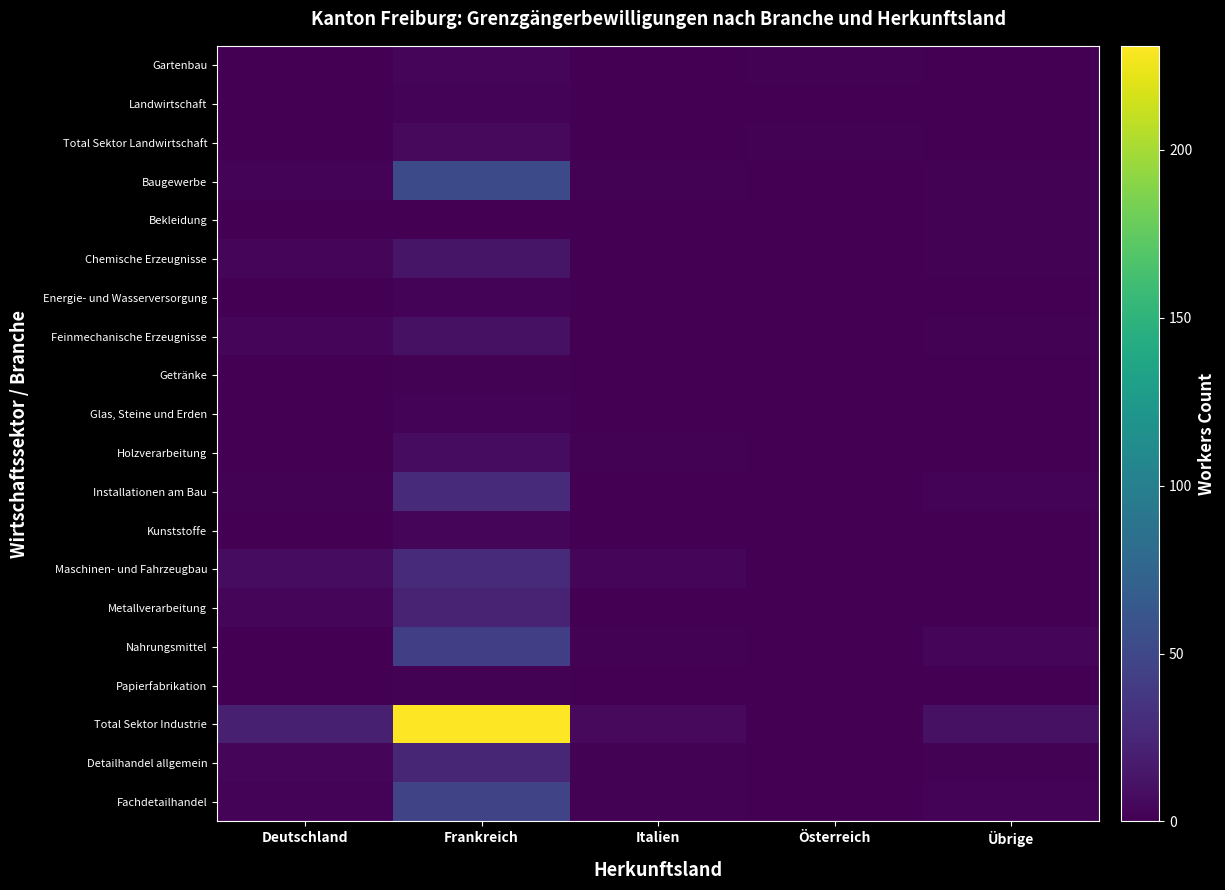

At how many categories does at least one series exceed 136?

1